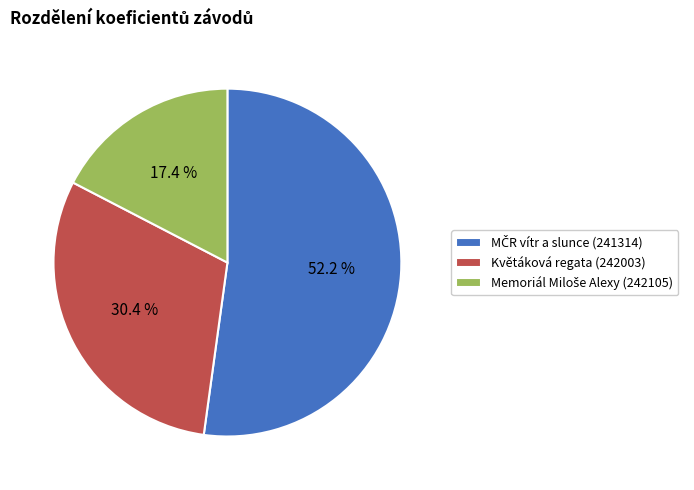

To the nearest percent, what is the average slice percentage?

33%